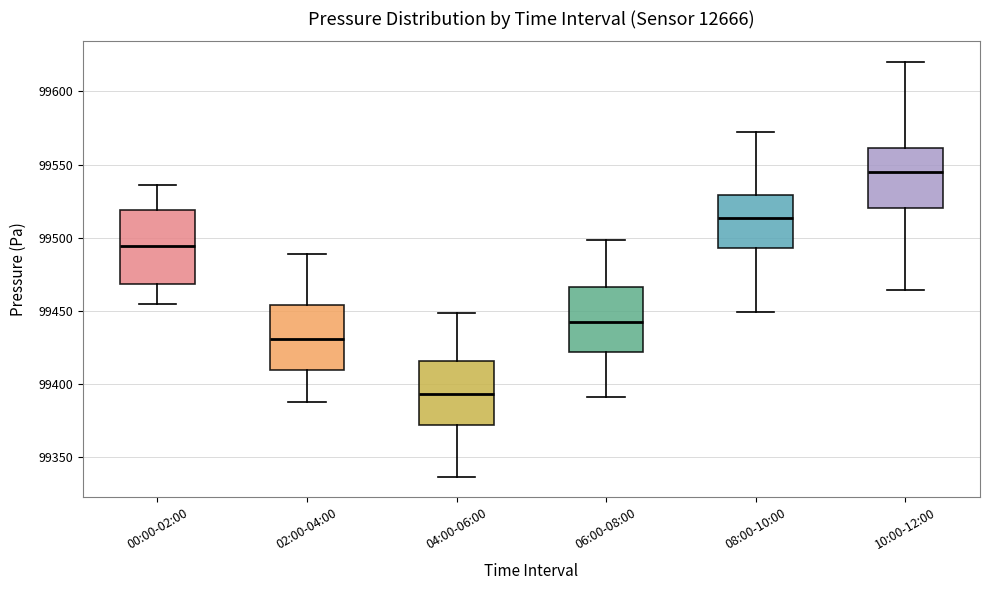

Reading left to right, read every box against the y-axis: the position of its median line, the range the box covers, and the ends of its whiskers. The values are not printed on the chart, so give them approximately, as read against the axis.

00:00-02:00: median 99495, box 99470 to 99520, whiskers 99455 to 99535
02:00-04:00: median 99430, box 99410 to 99455, whiskers 99390 to 99490
04:00-06:00: median 99395, box 99370 to 99415, whiskers 99335 to 99450
06:00-08:00: median 99440, box 99420 to 99465, whiskers 99390 to 99500
08:00-10:00: median 99515, box 99495 to 99530, whiskers 99450 to 99570
10:00-12:00: median 99545, box 99520 to 99560, whiskers 99465 to 99620